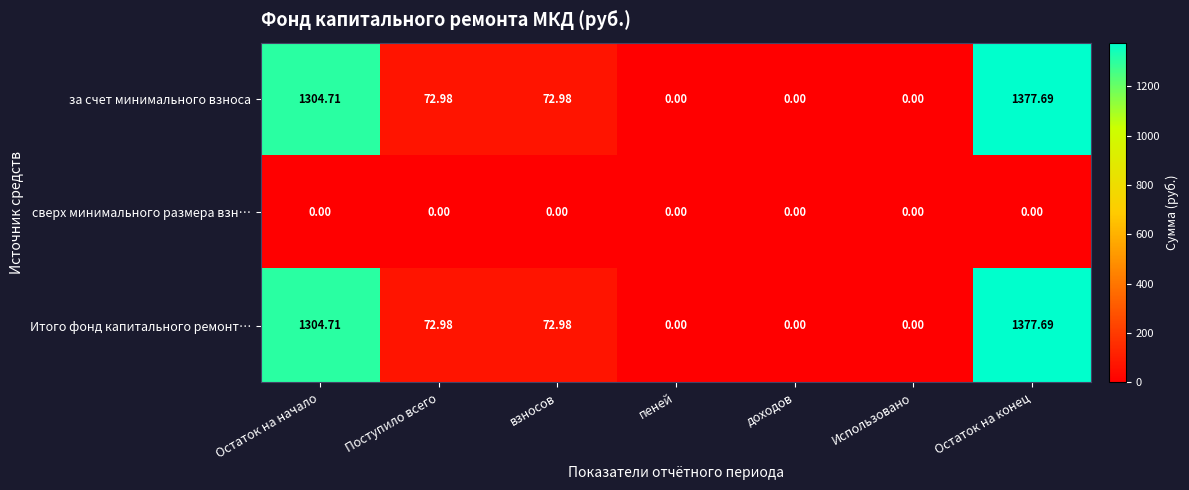

How many data points does each series have?

7